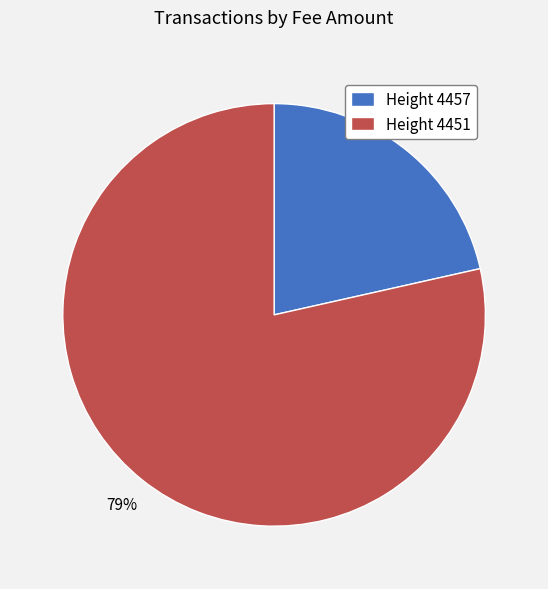

What percentage is the Height 4451 slice, to the nearest percent?

79%